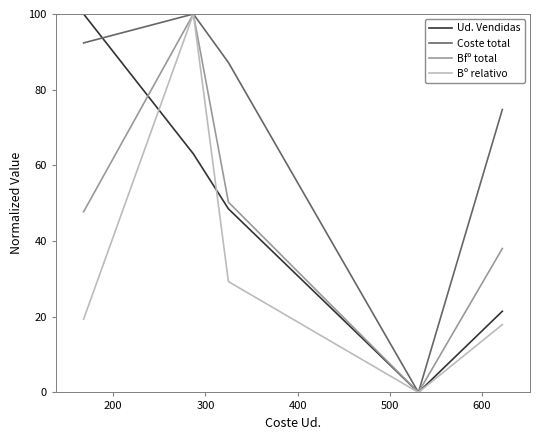

Which series has the largest total across all categories?

Coste total